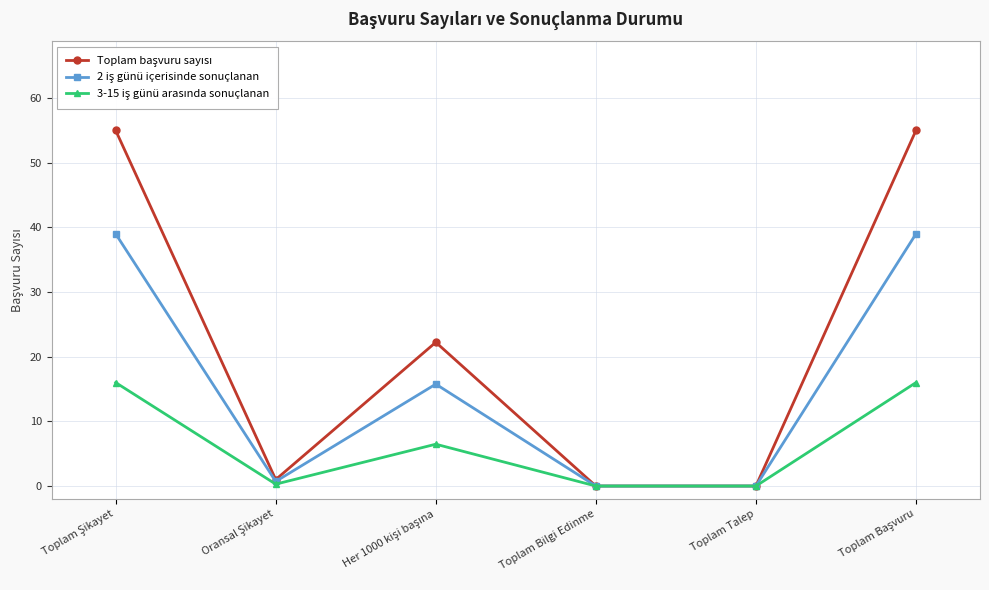

What is the greatest value displayed?

55.0